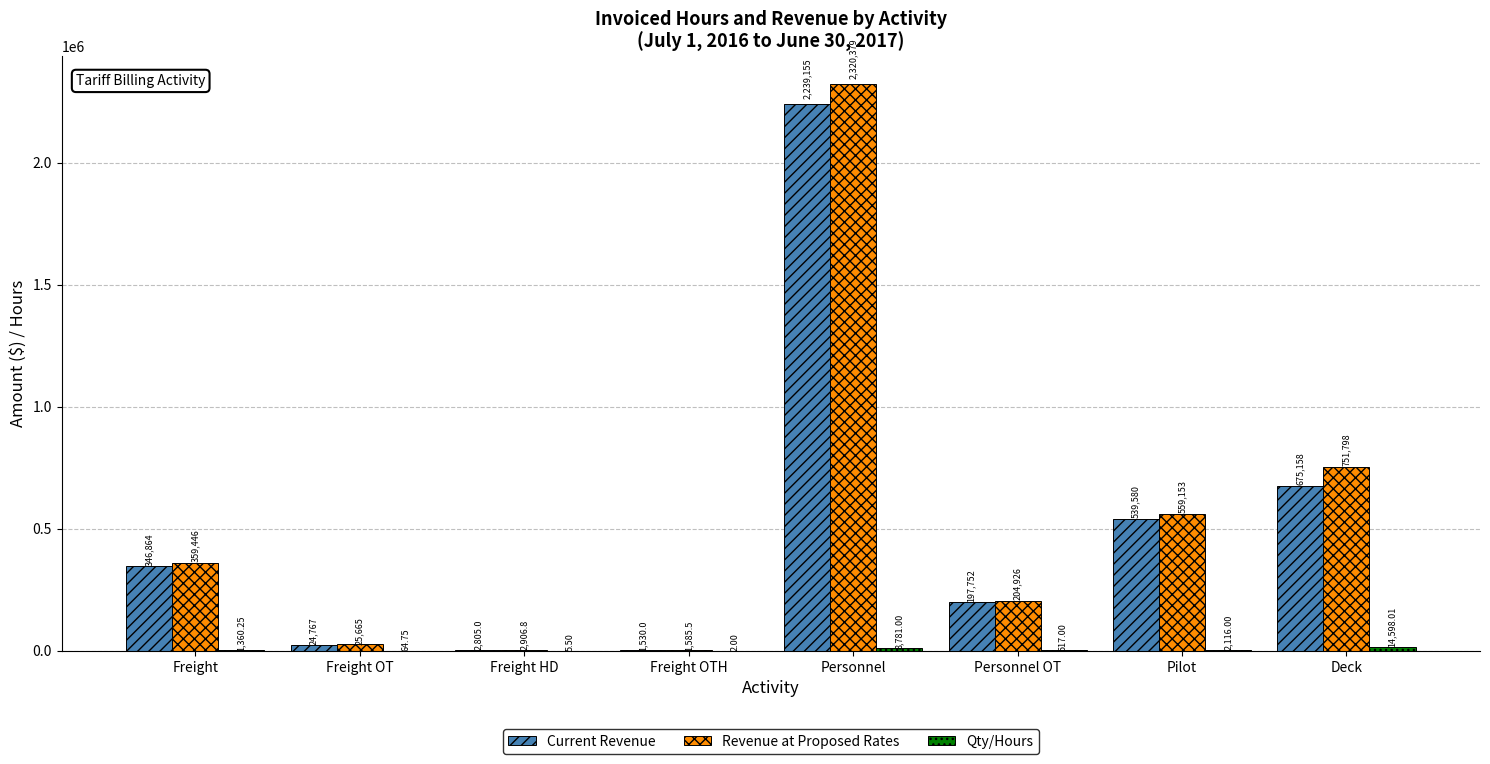

How many categories are shown in the chart?

8